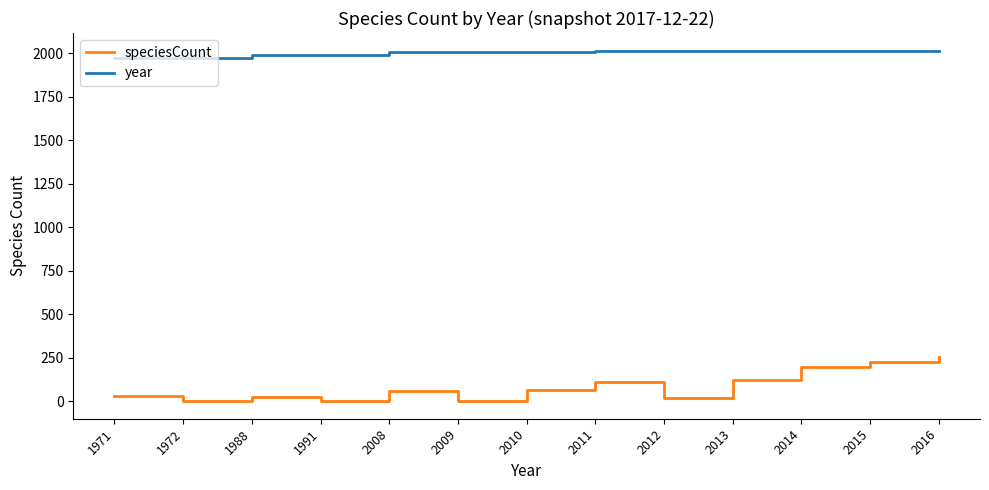

Between 1991 and 2012, which series saw the biggest shift?

year